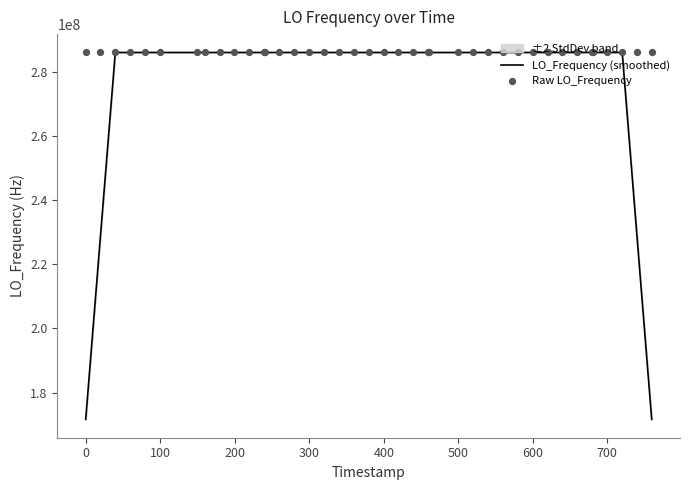

At how many categories does at least one series exceed 281698381?

40